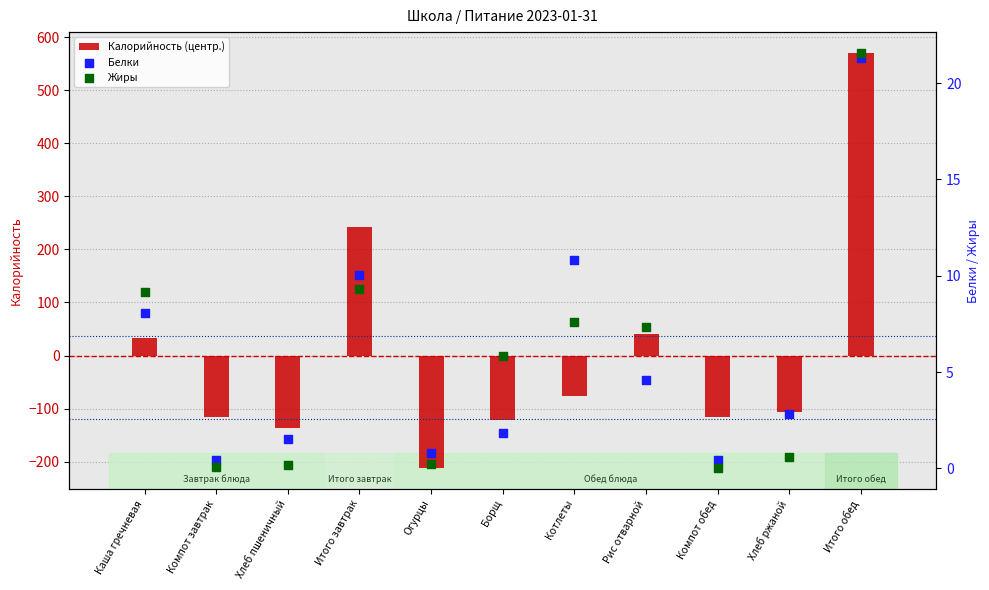

At how many categories does at least one series exceed -97?

11